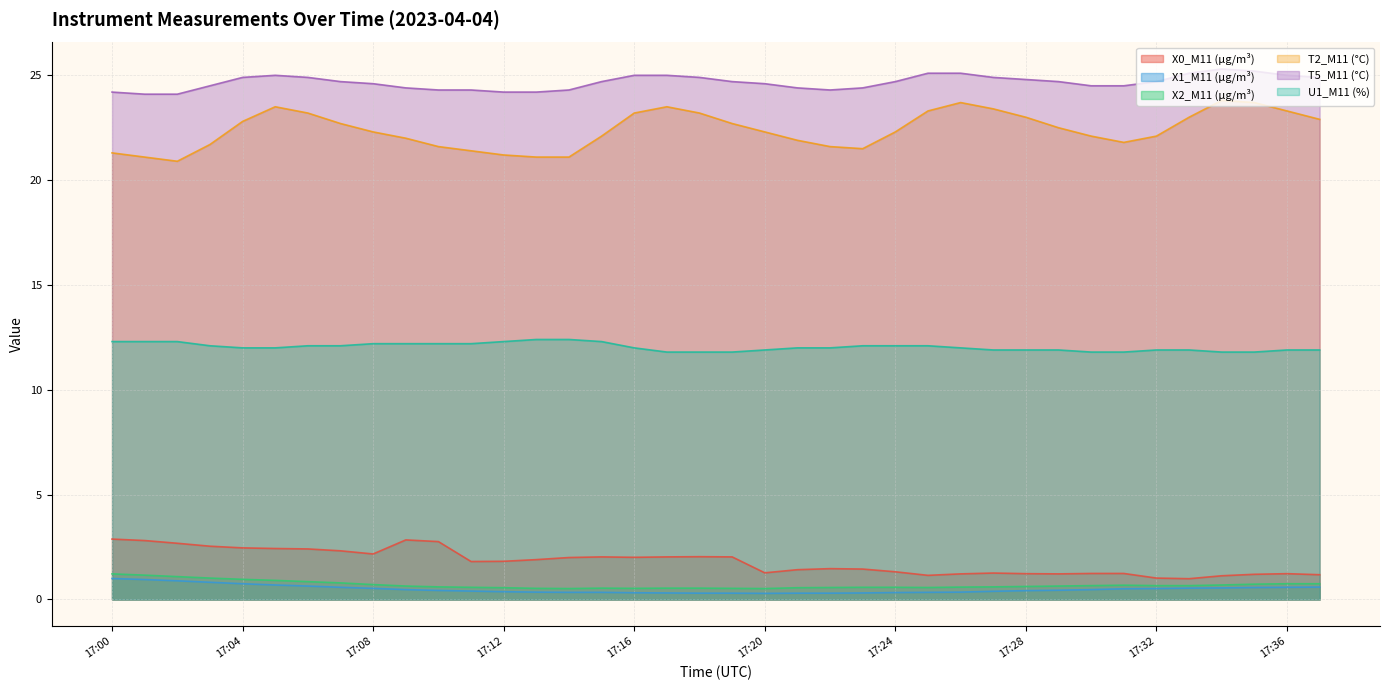

Count the U1_M11 (%) values in the range 11 to 12.

21